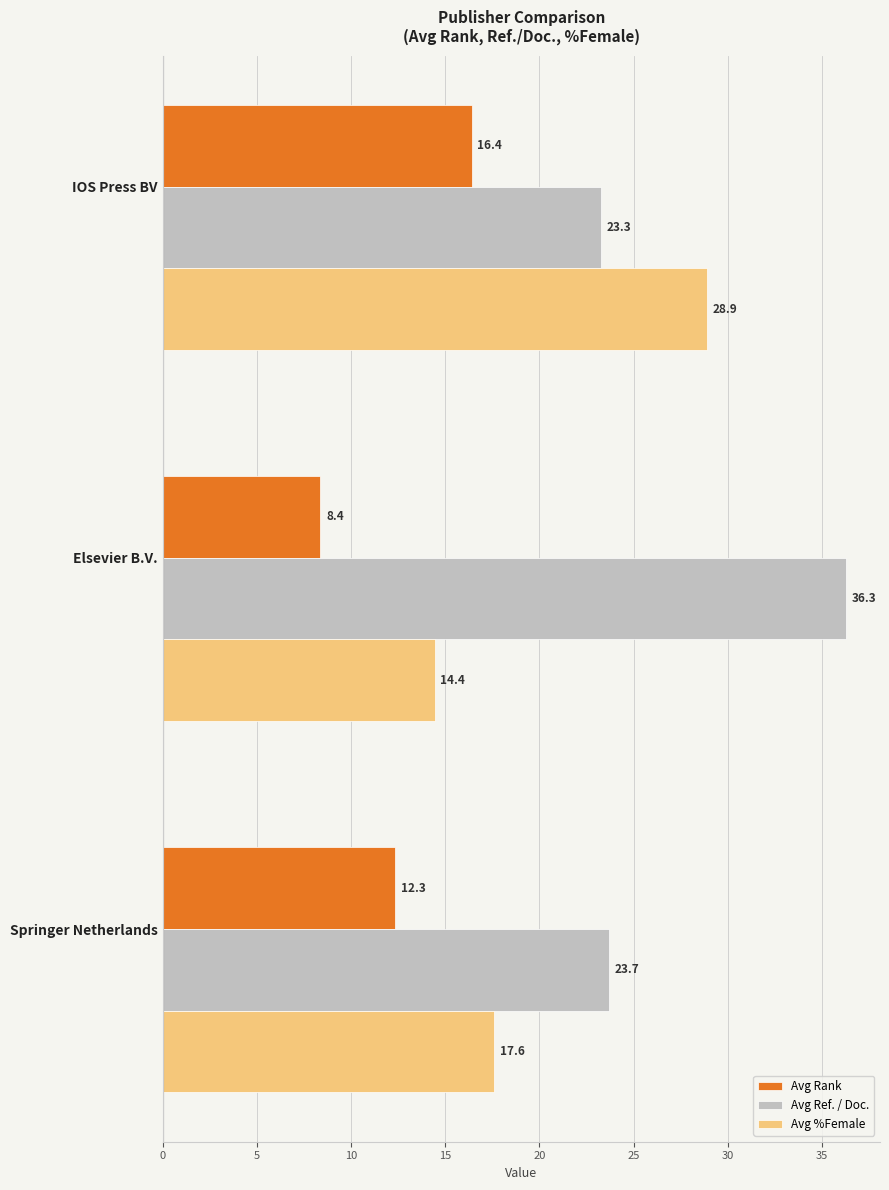

True or false: Avg Ref. / Doc. has a value of 36.3 at Elsevier B.V..

True